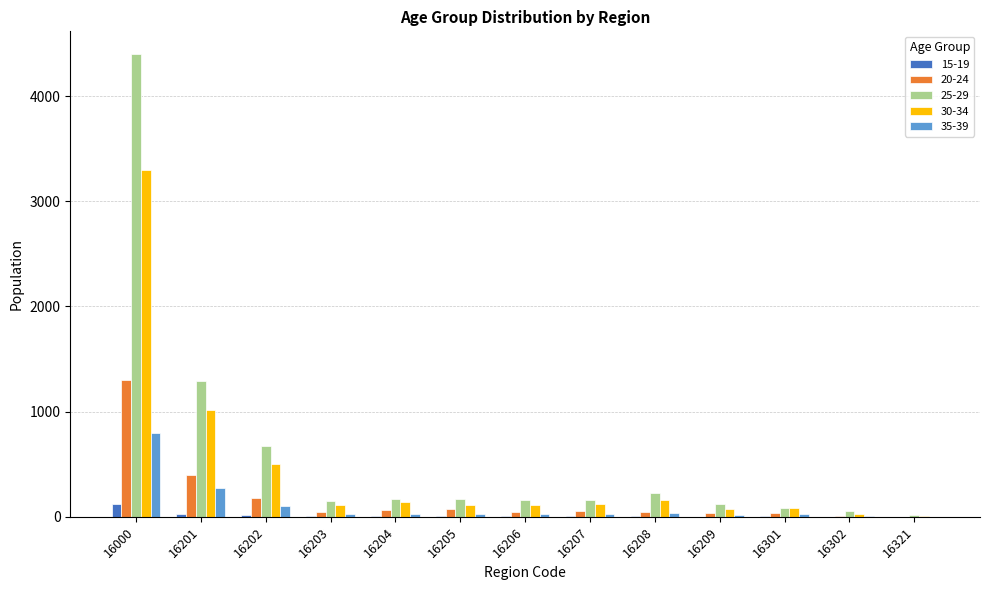

True or false: 35-39 has a value of 23 at 16206.

True